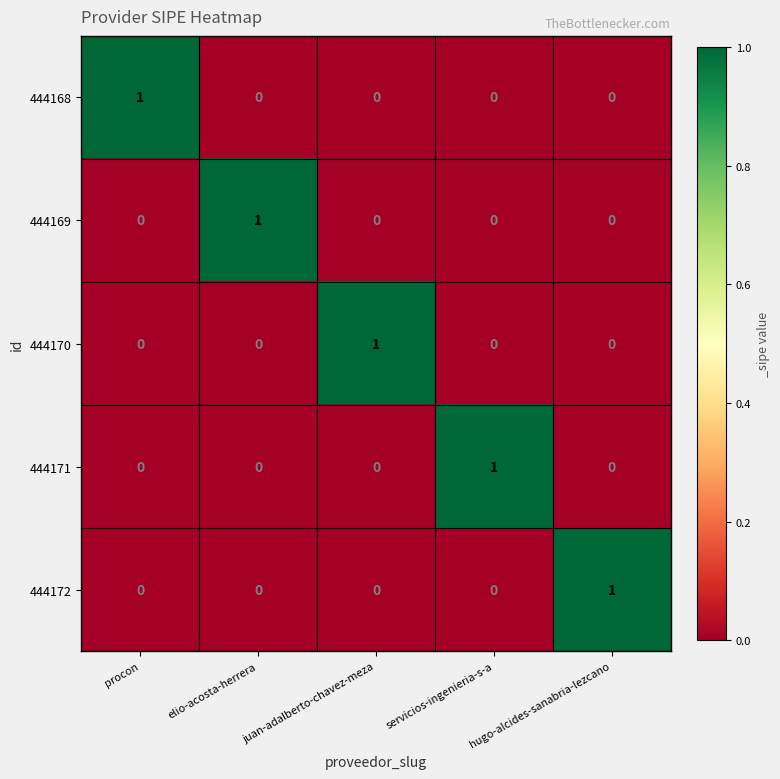

True or false: 444168 has a value of -1 at servicios-ingenieria-s-a.

False